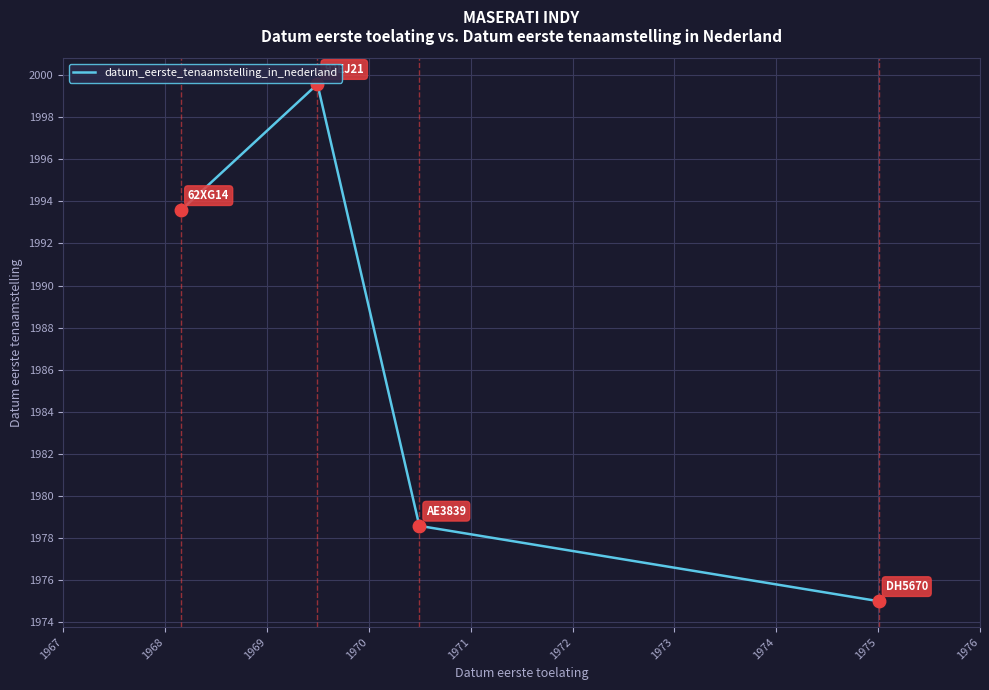

True or false: the data has more than 0 interior local peaks.

True